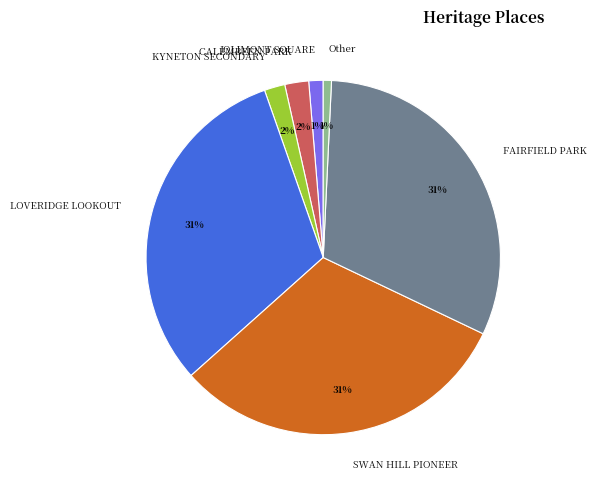

Is the sum of SWAN HILL PIONEER and JOLIMONT SQUARE greater than half?

No